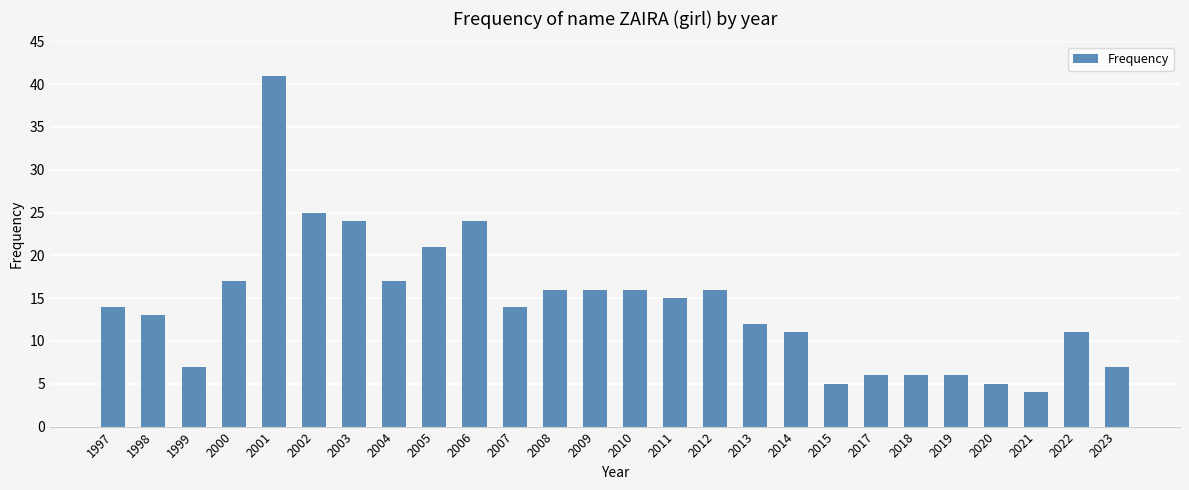

At which label is the value closest to 22?

2005